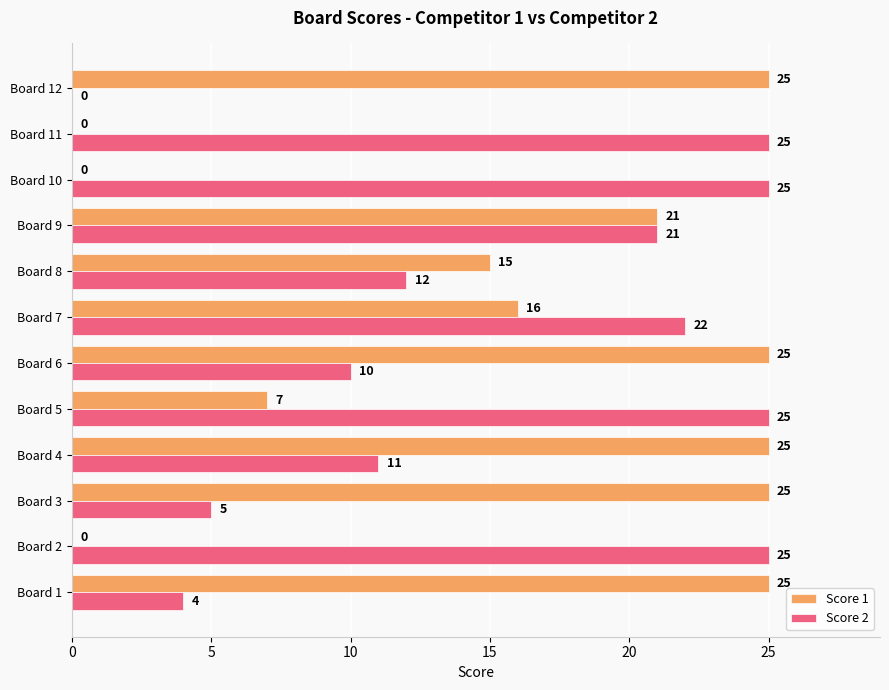

At which label is Score 1 closest to 12?

Board 8